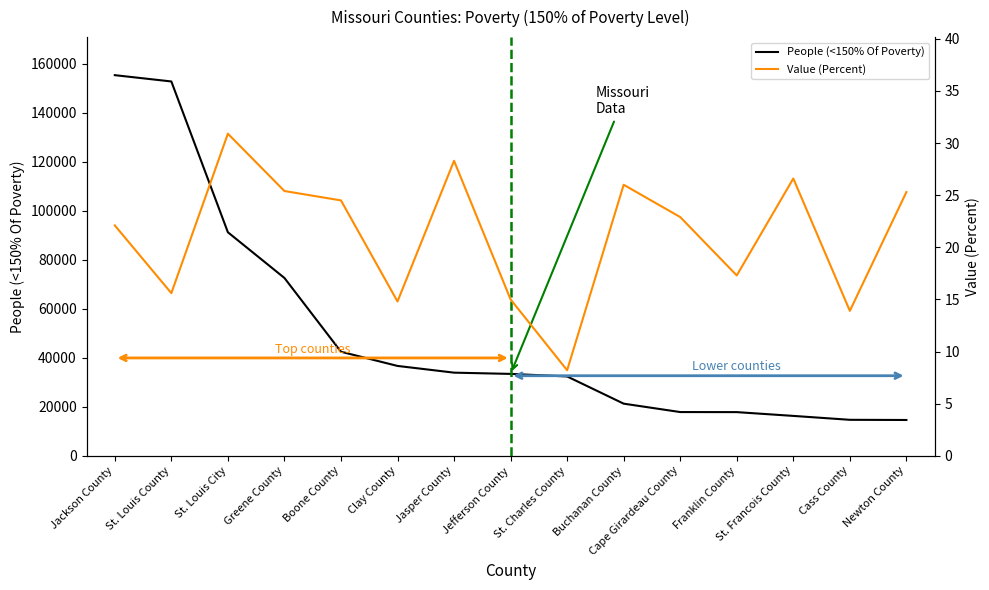

What is the label of the 13th point from the left?

St. Francois County